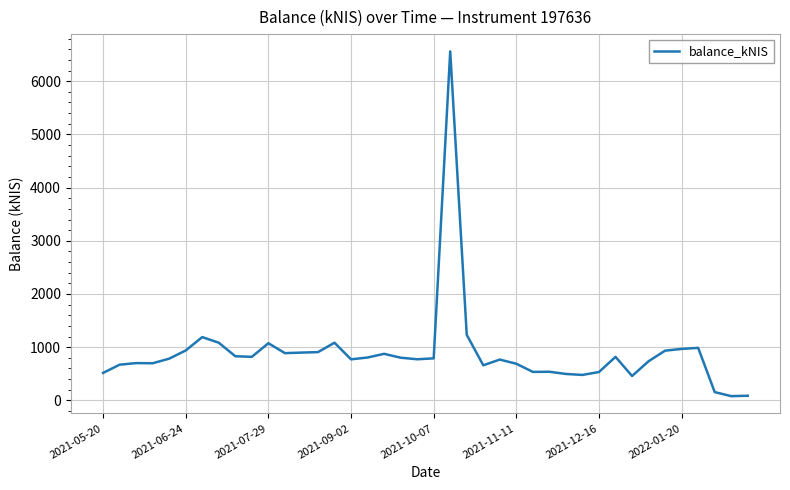

What is the maximum value shown in the chart?

6561.2